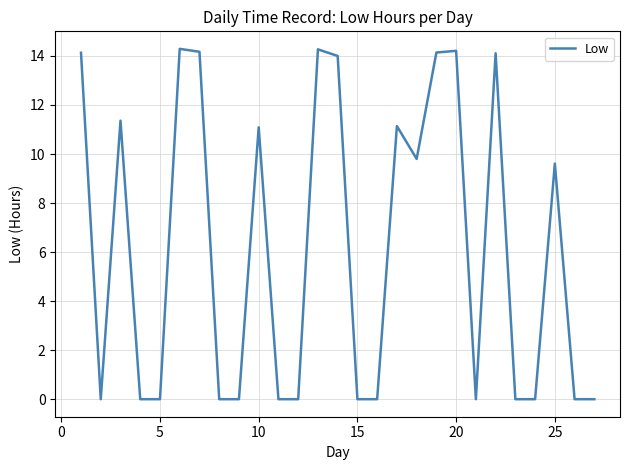

What is the difference between the maximum and minimum values?

14.3